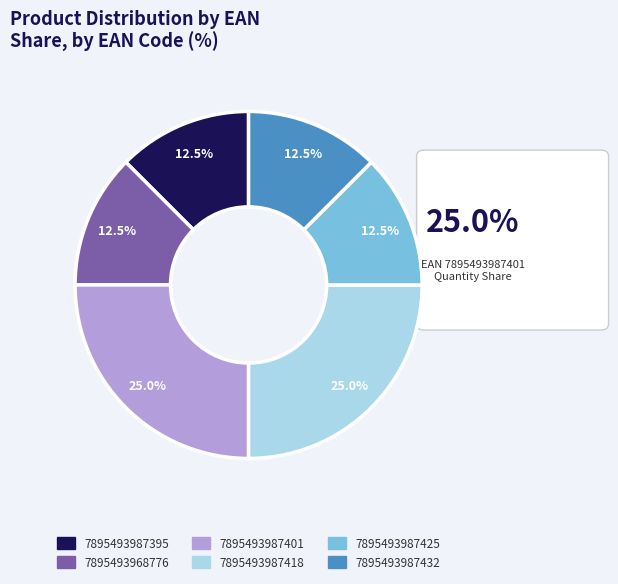

What percentage is the 7895493987401 slice, to the nearest percent?

25%